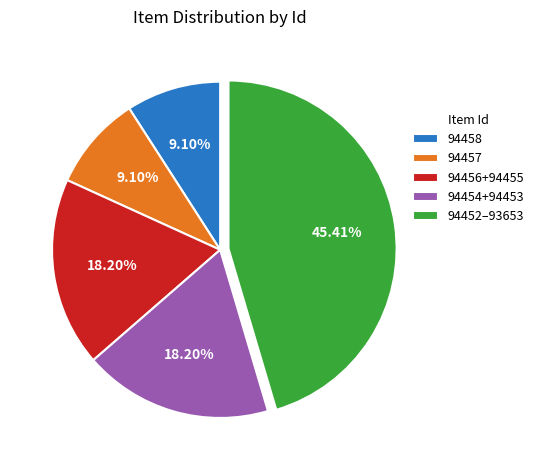

To the nearest percent, what percentage of the pie is 94458?

9%